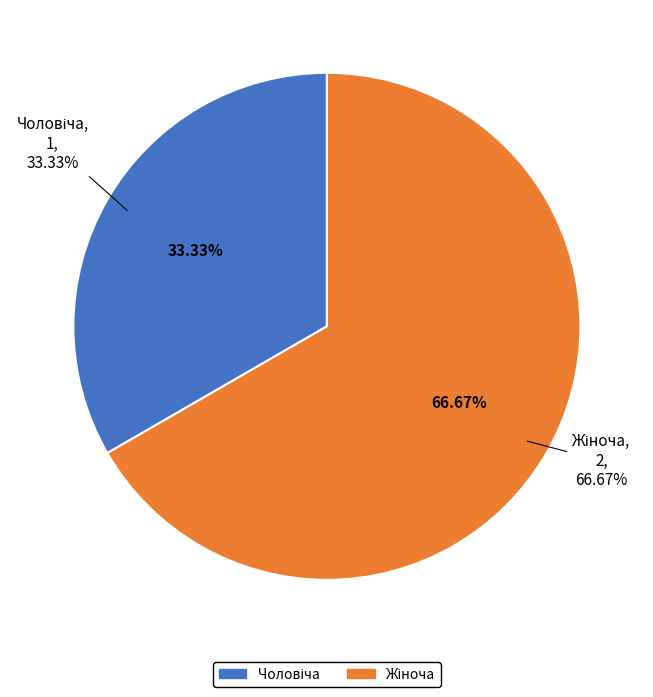

To the nearest percent, what portion does Жіноча represent?

67%